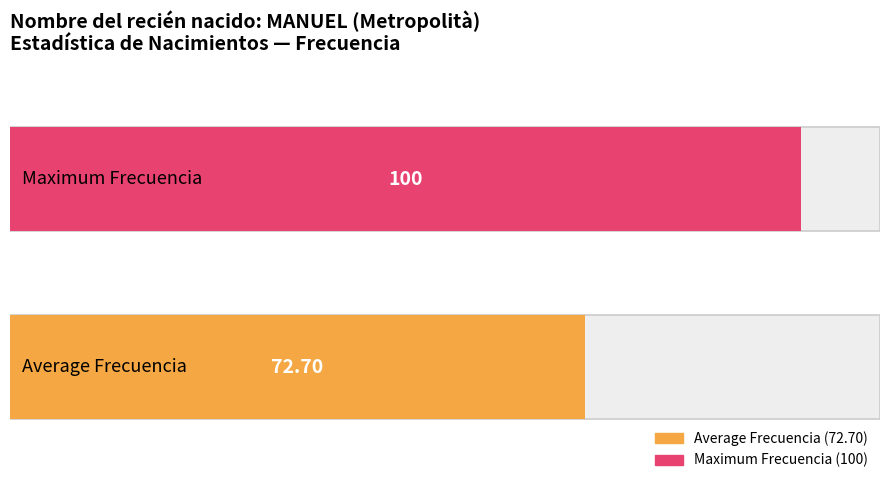

Is it true that the value at 2017 is 95?

False